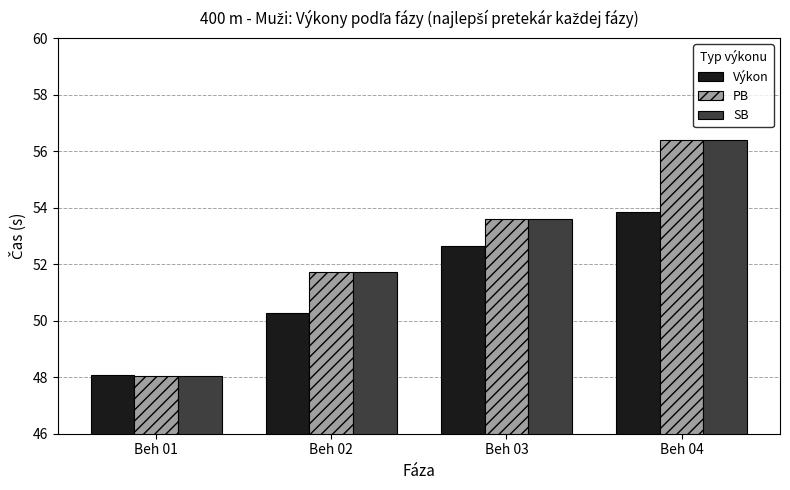

At how many categories does at least one series exceed 54?

1